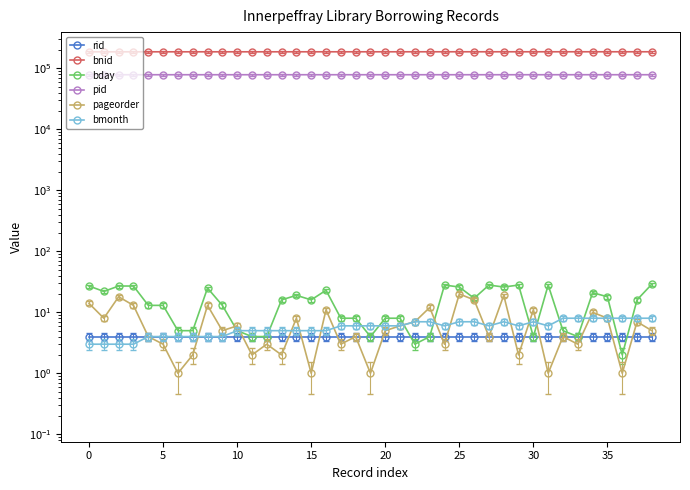

The value of pageorder at 32 is 4. True or false?

True